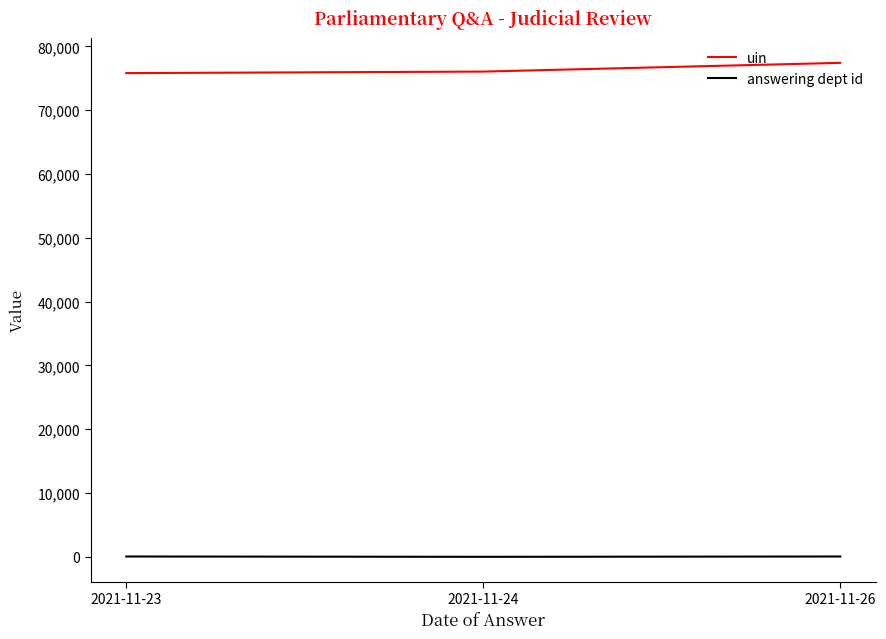

Which series has the largest range (max minus min)?

uin